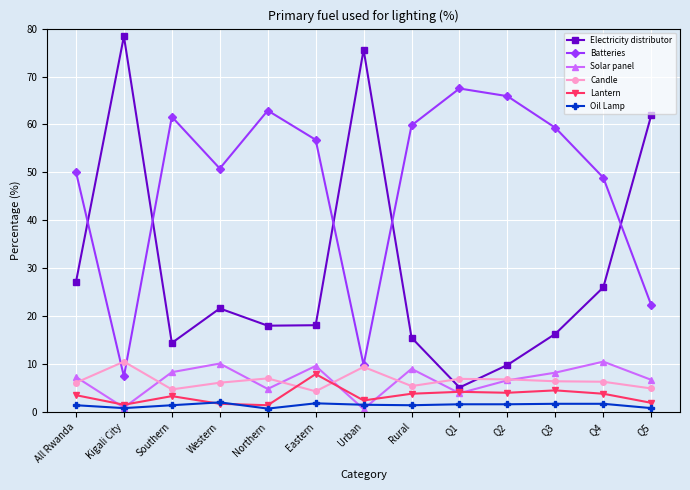

True or false: Candle and Oil Lamp cross at least once.

False